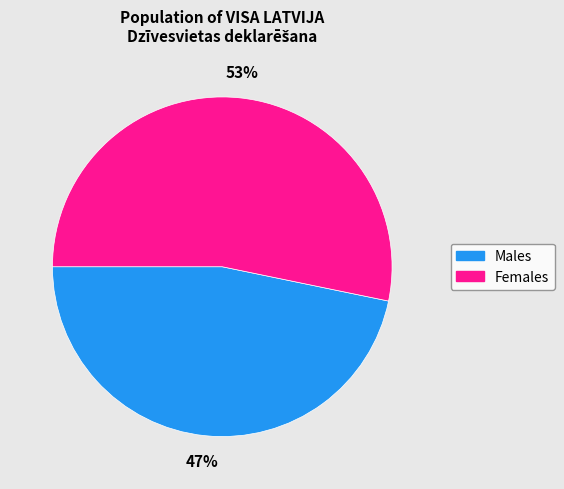

To the nearest percent, what is the difference between the largest and smallest slice percentages?

6%